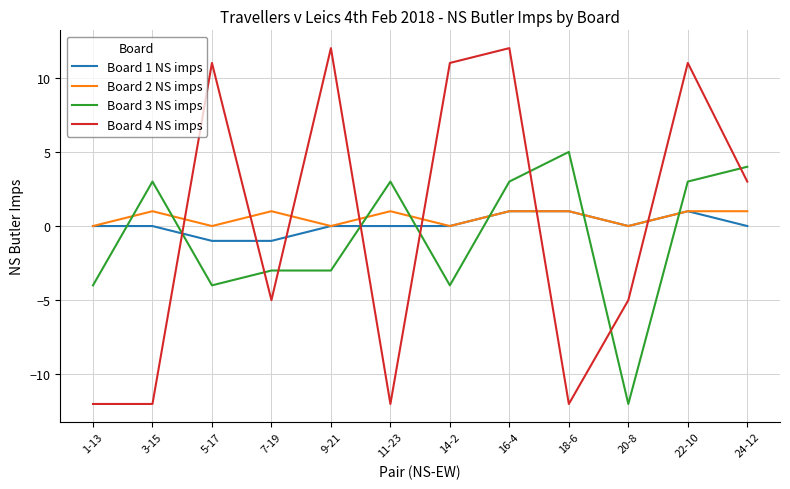

What position from the left is 20-8?

10